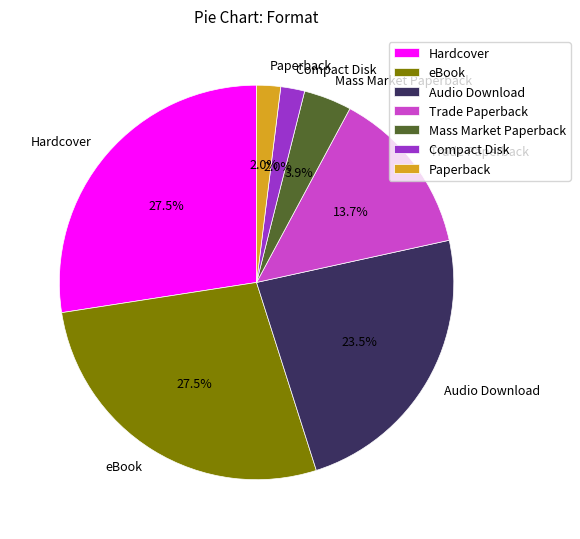

To the nearest percent, what is the average slice percentage?

14%